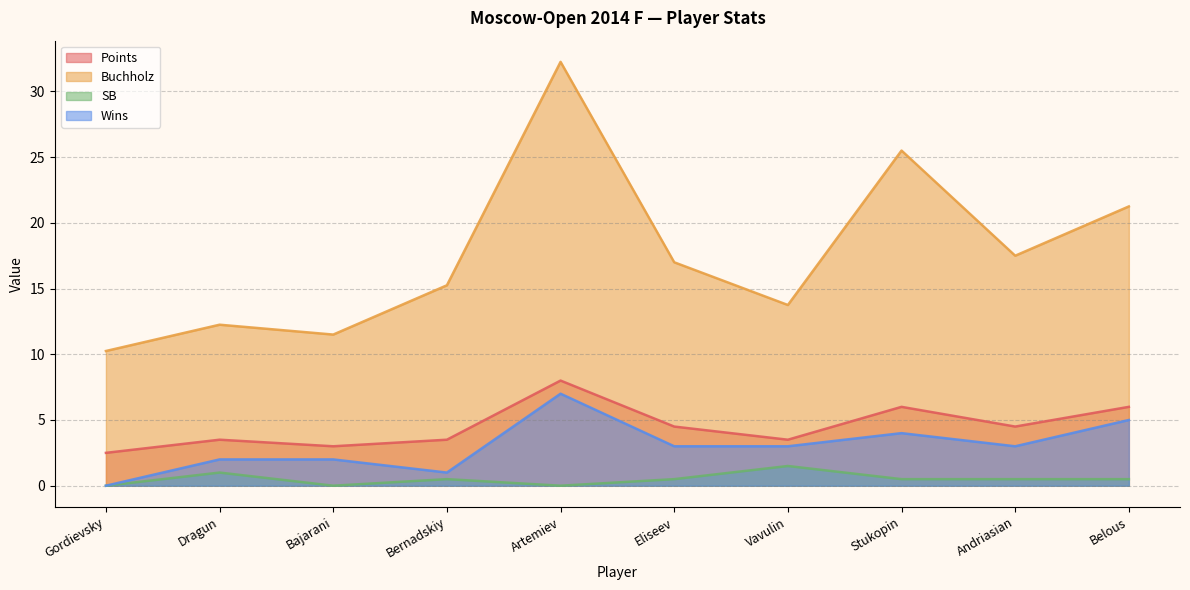

List the labels in order of Buchholz value, smallest first.

Gordievsky, Bajarani, Dragun, Vavulin, Bernadskiy, Eliseev, Andriasian, Belous, Stukopin, Artemiev